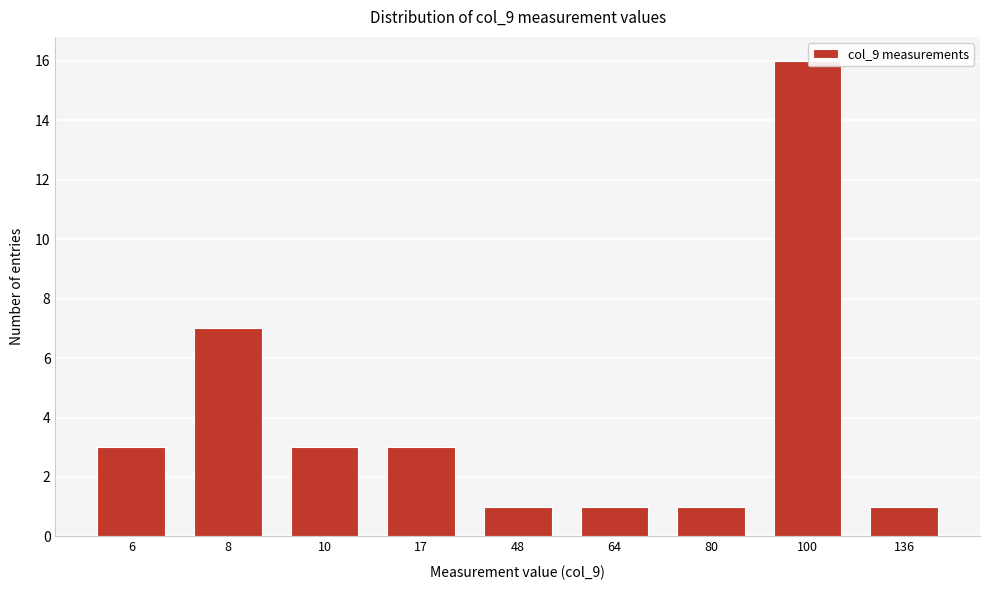

Reading left to right, extract all data points from this chart.

6=3	8=7	10=3	17=3	48=1	64=1	80=1	100=16	136=1